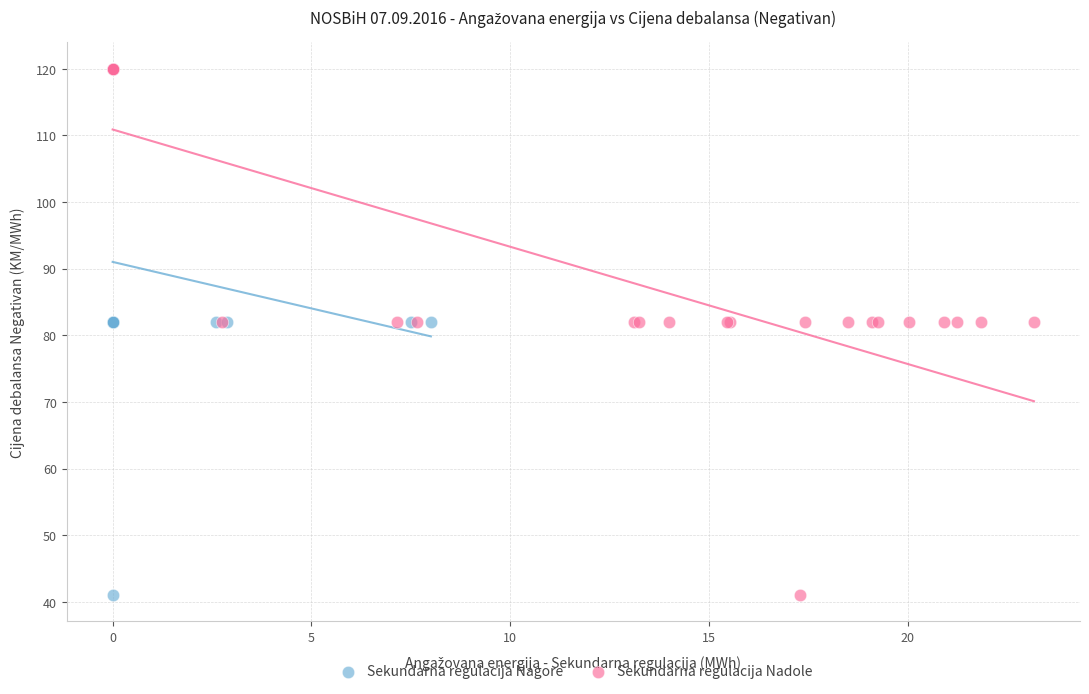

What are all the series names shown in the legend?

Sekundarna regulacija Nagore, Sekundarna regulacija Nadole